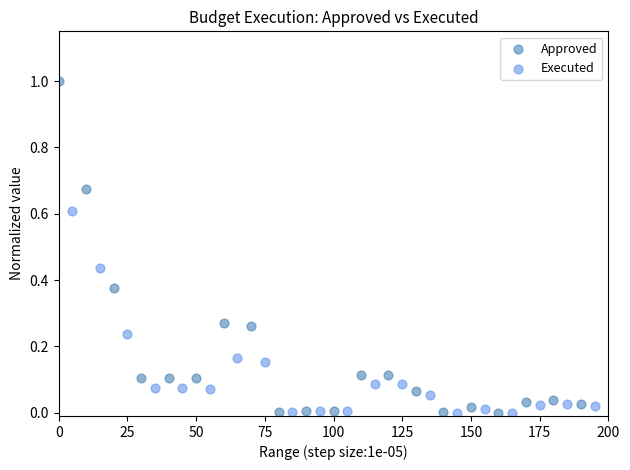

Which series contains the highest Y value?

Approved